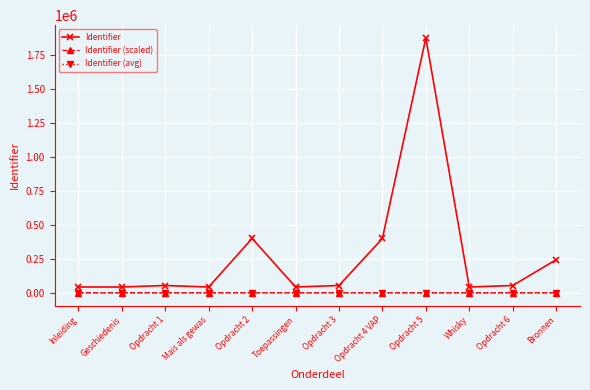

What is the lowest value of the Identifier series?

42901.0